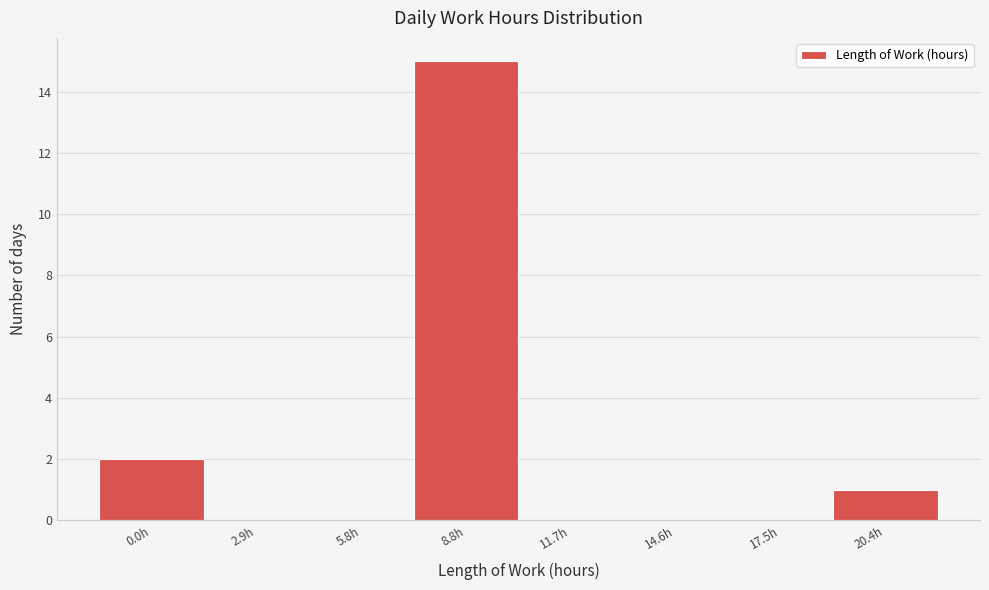

Reading left to right, what are all the values shown in this chart?

0.0h=2	2.9h=0	5.8h=0	8.8h=15	11.7h=0	14.6h=0	17.5h=0	20.4h=1